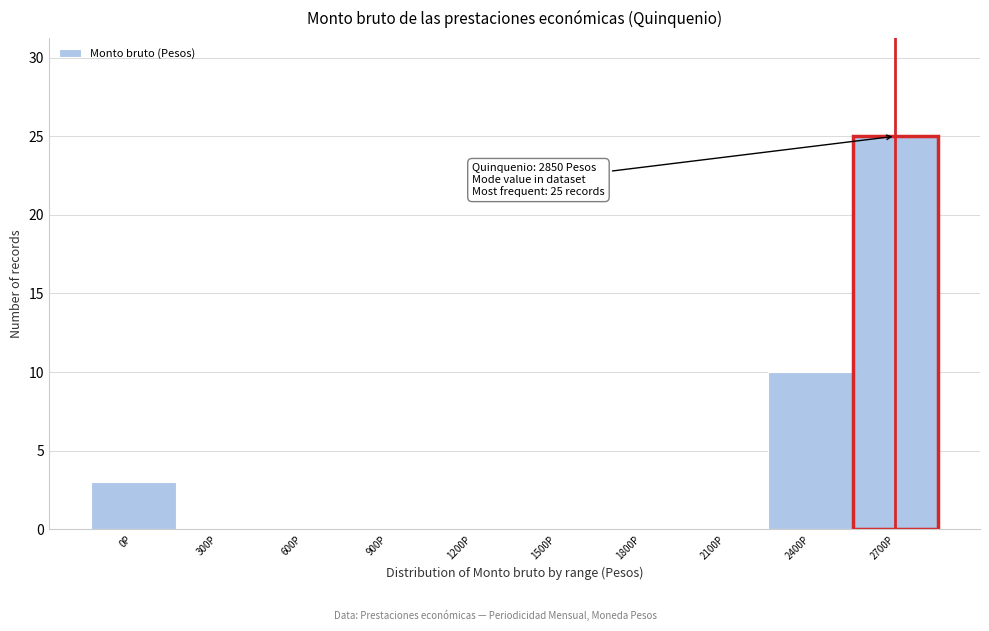

Reading right to left, what are all the values shown in this chart?

2700P=25	2400P=10	2100P=0	1800P=0	1500P=0	1200P=0	900P=0	600P=0	300P=0	0P=3